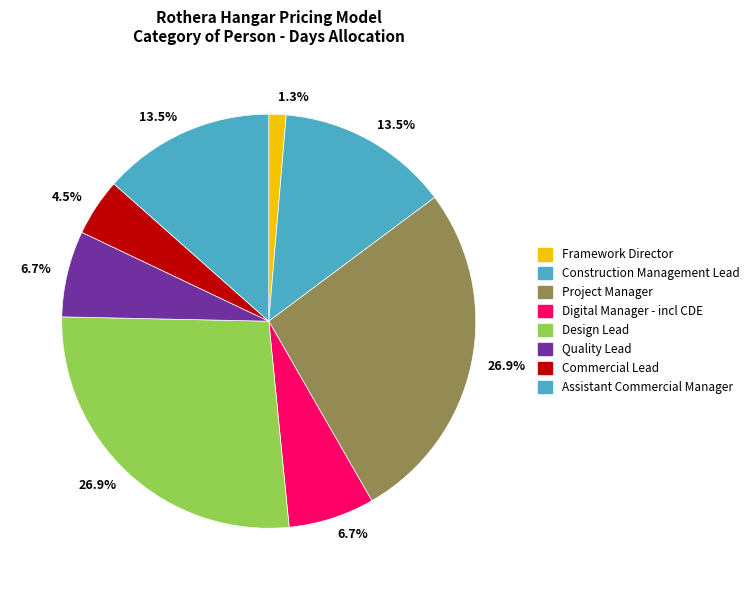

Between Project Manager and Assistant Commercial Manager, which is larger?

Project Manager